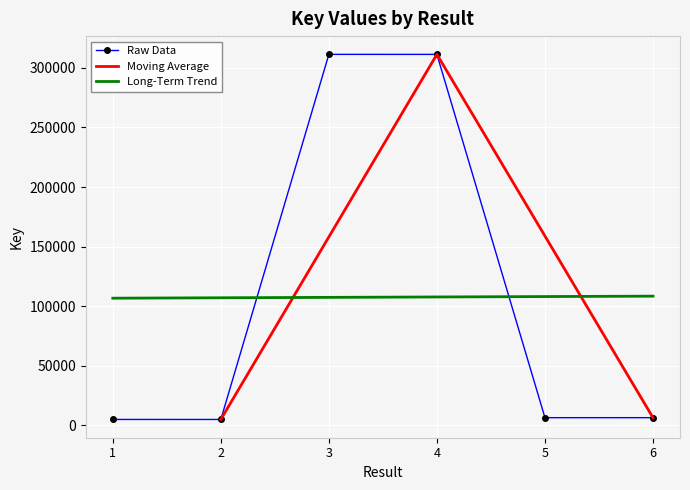

Where is the data nearest to the value 158187?

6